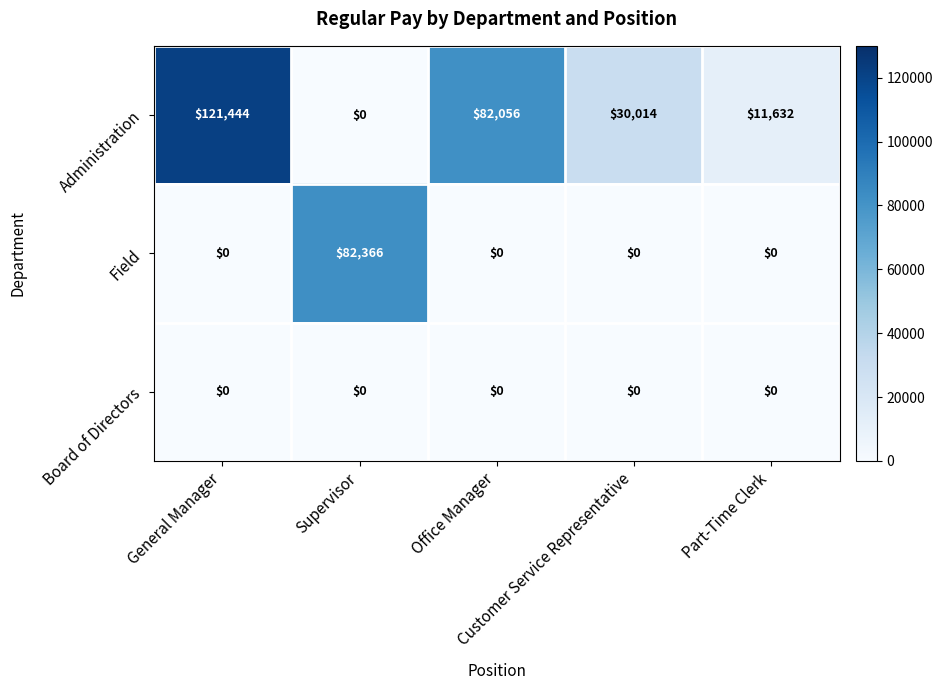

Which series has the largest range (max minus min)?

Administration